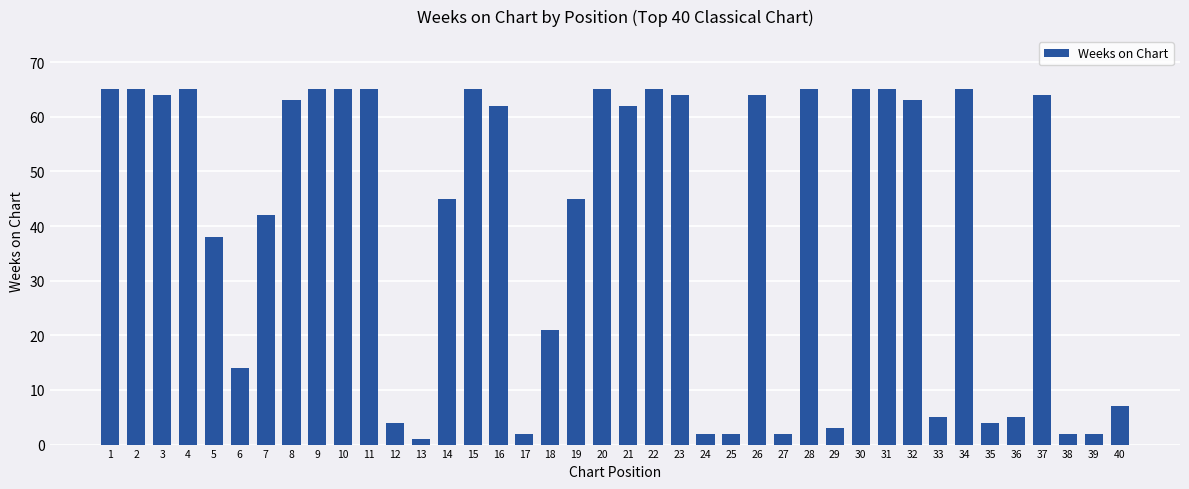

The value at 32 is 100. True or false?

False